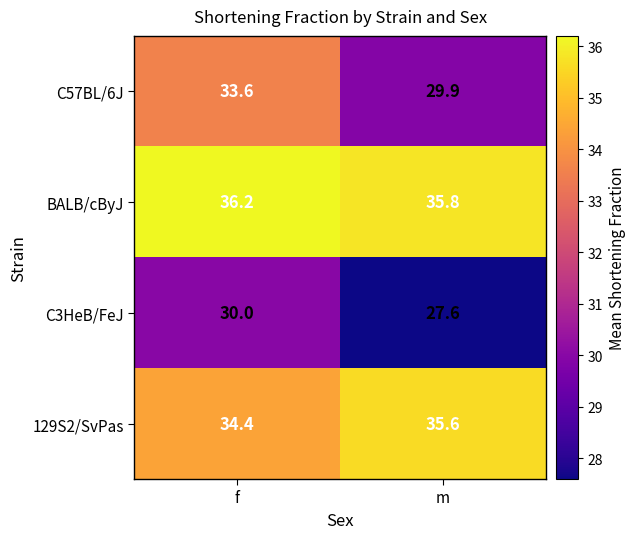

Reading right to left, what are all the values shown in this chart?

C57BL/6J: 29.9	33.6
BALB/cByJ: 35.8	36.2
C3HeB/FeJ: 27.6	30.0
129S2/SvPas: 35.6	34.4